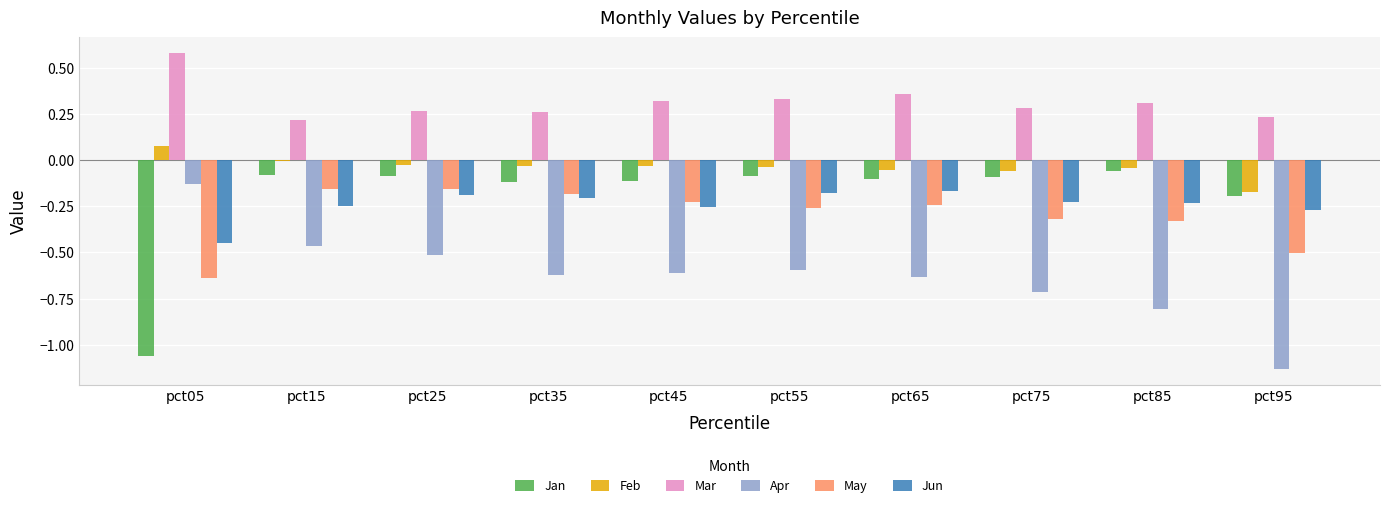

Is the value of Feb at pct85 greater than the value of Mar at pct65?

No